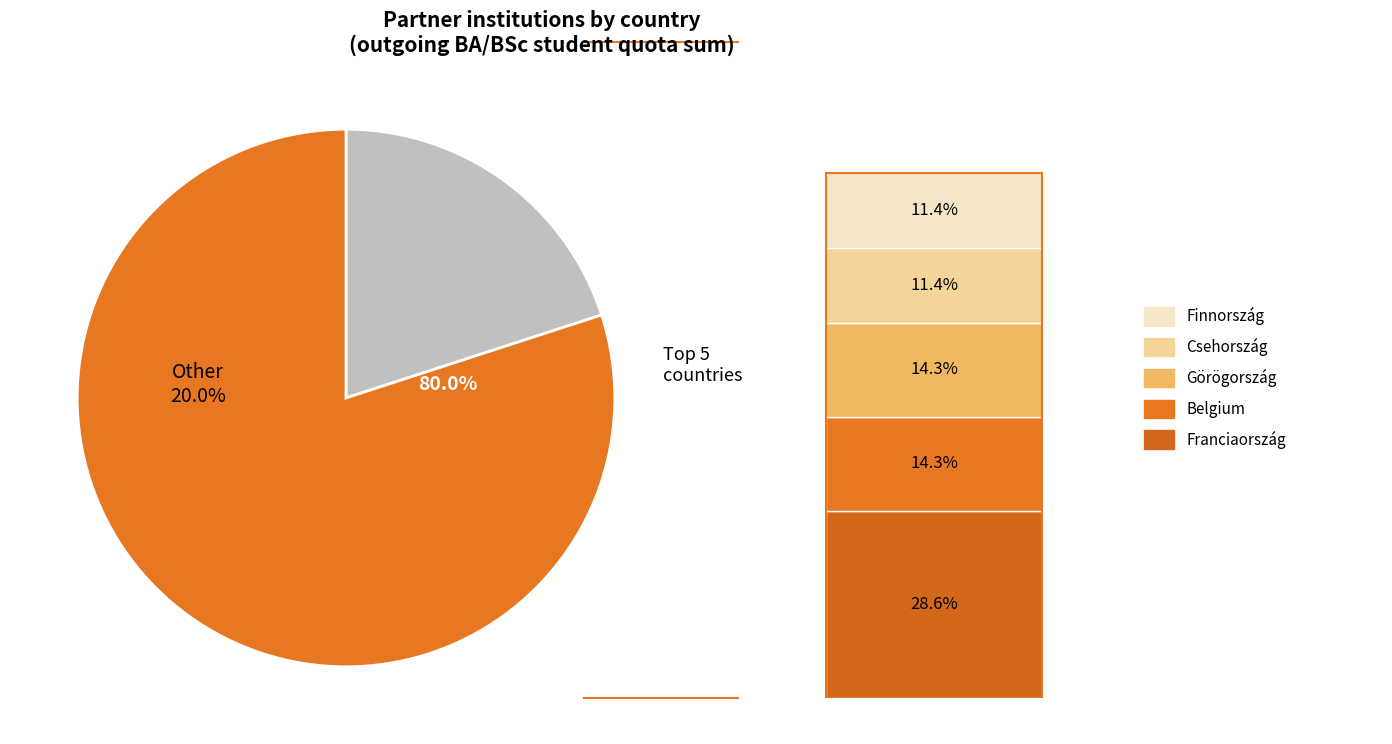

Is Ausztria the majority of the pie?

No